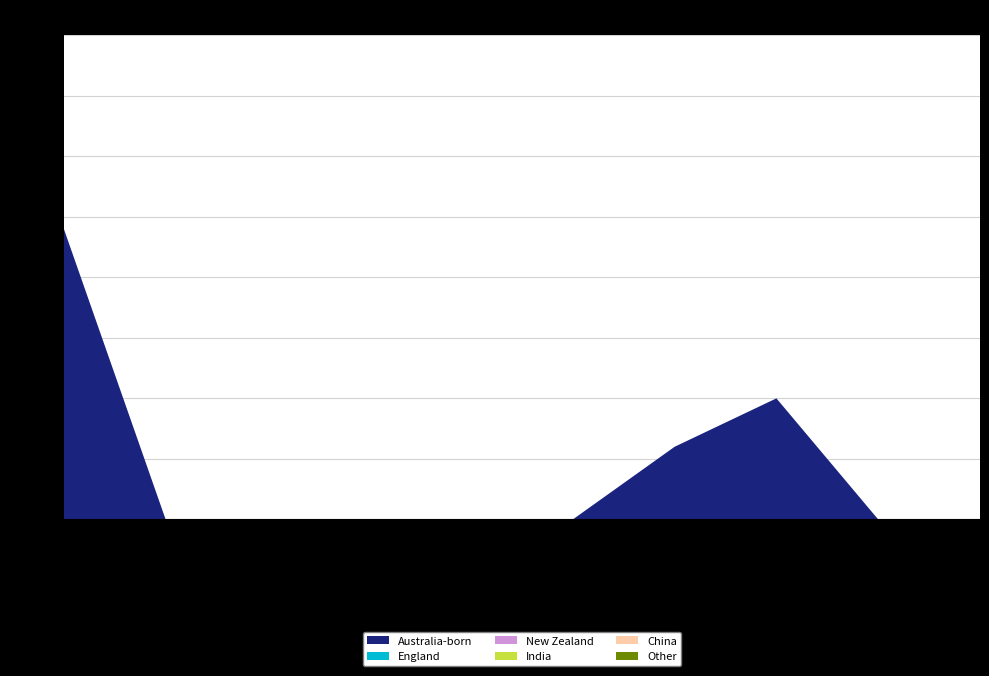

Reading left to right, what are all the values shown in this chart?

Australia-born: 12	0	0	0	0	0	3	5	0	0
England: 0	0	0	0	0	0	0	0	0	0
New Zealand: 0	0	0	0	0	0	0	0	0	0
India: 0	0	0	0	0	0	0	0	0	0
China: 0	0	0	0	0	0	0	0	0	0
Other: 0	0	0	0	0	0	0	0	0	0